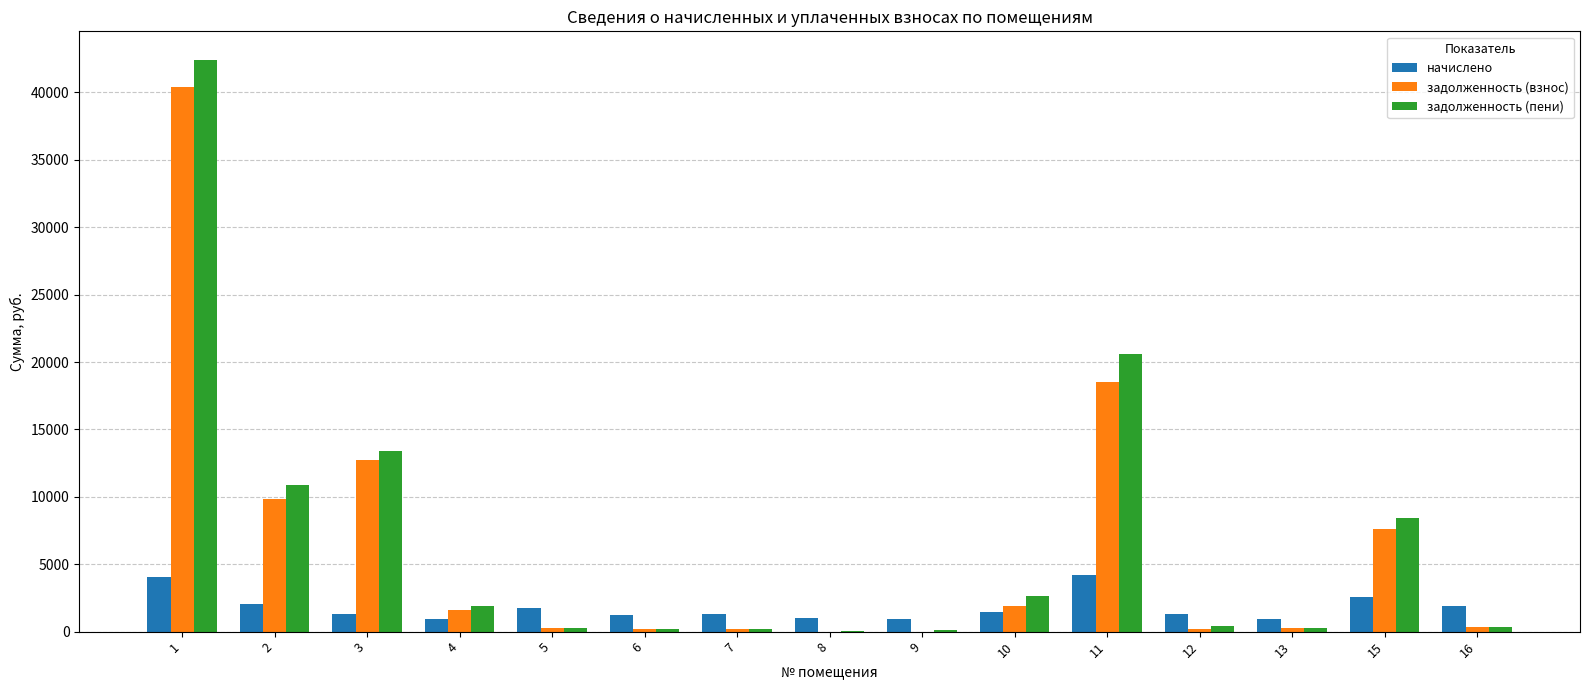

What is the sum of the начислено values at 15 and 7?

3892.2